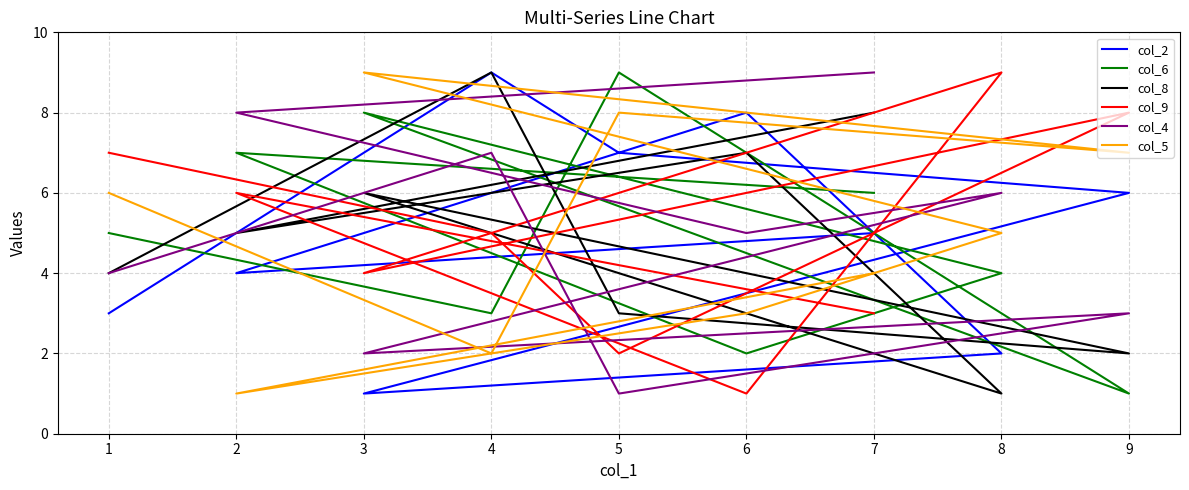

How many data points in col_2 are above 5?

4